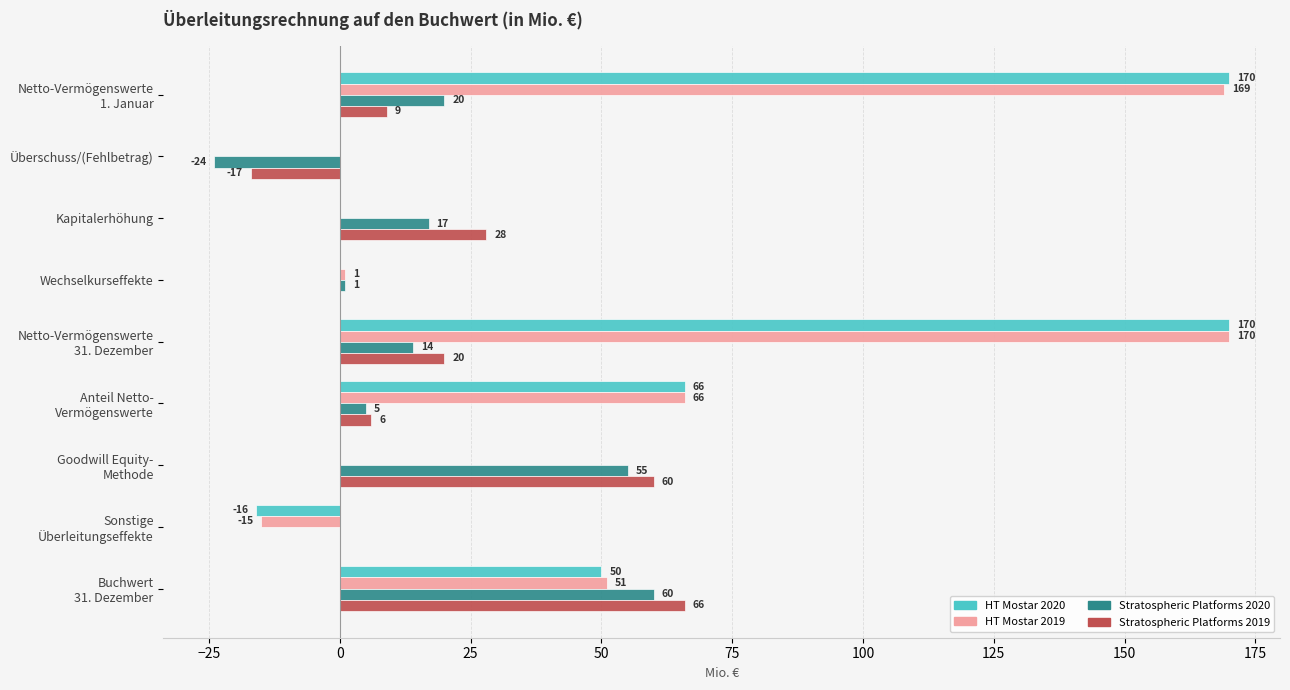

The HT Mostar 2019 series shows 0 at Überschuss/(Fehlbetrag). True or false?

True